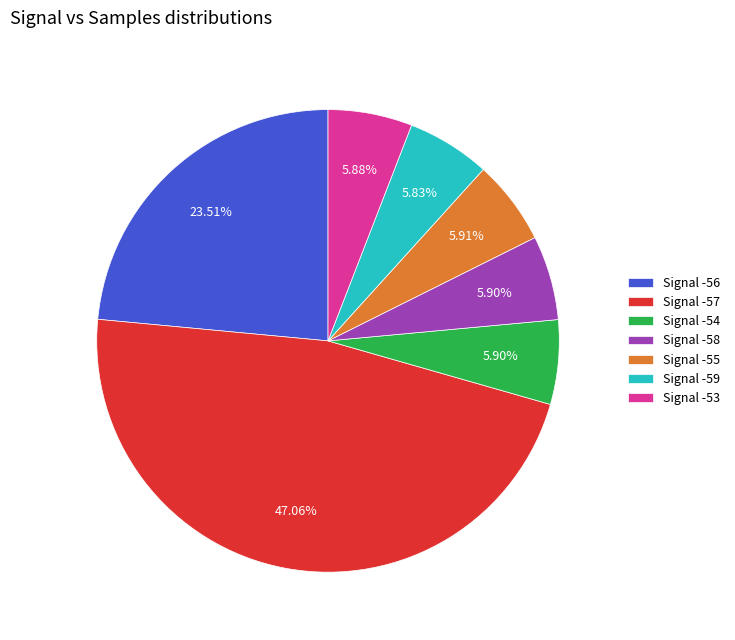

Count the number of slices in the pie.

7